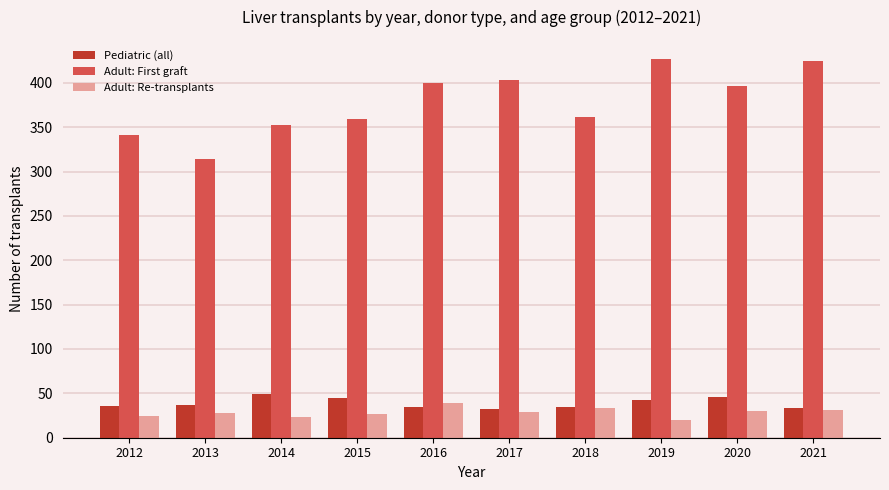

Rank the series at 2013 from highest to lowest value.

Adult: First graft, Pediatric (all), Adult: Re-transplants